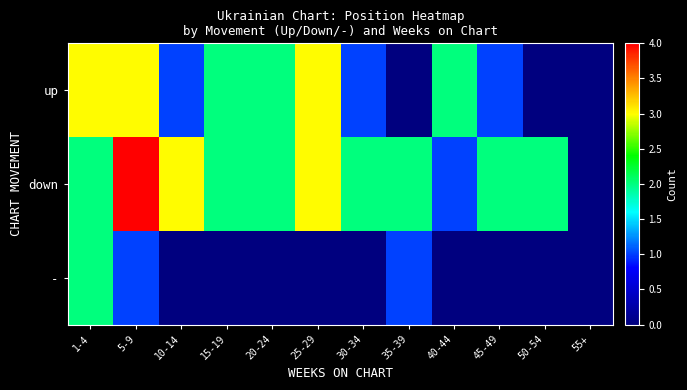

At how many categories does at least one series exceed 0?

11